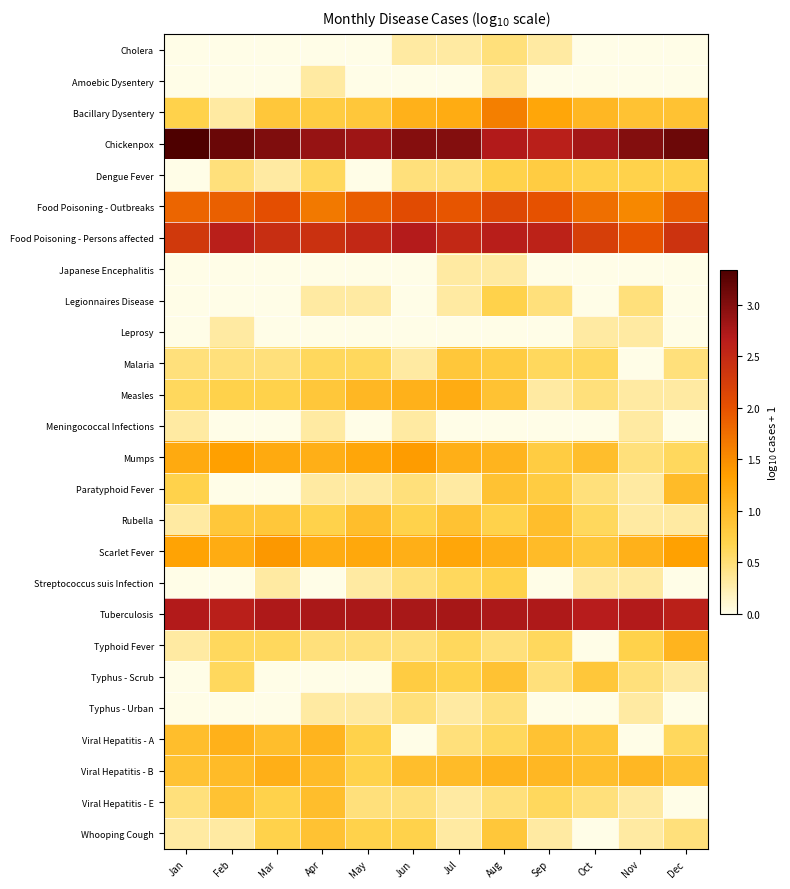

List the labels in order of Legionnaires Disease value, largest first.

Aug, Sep, Nov, Apr, May, Jul, Jan, Feb, Mar, Jun, Oct, Dec